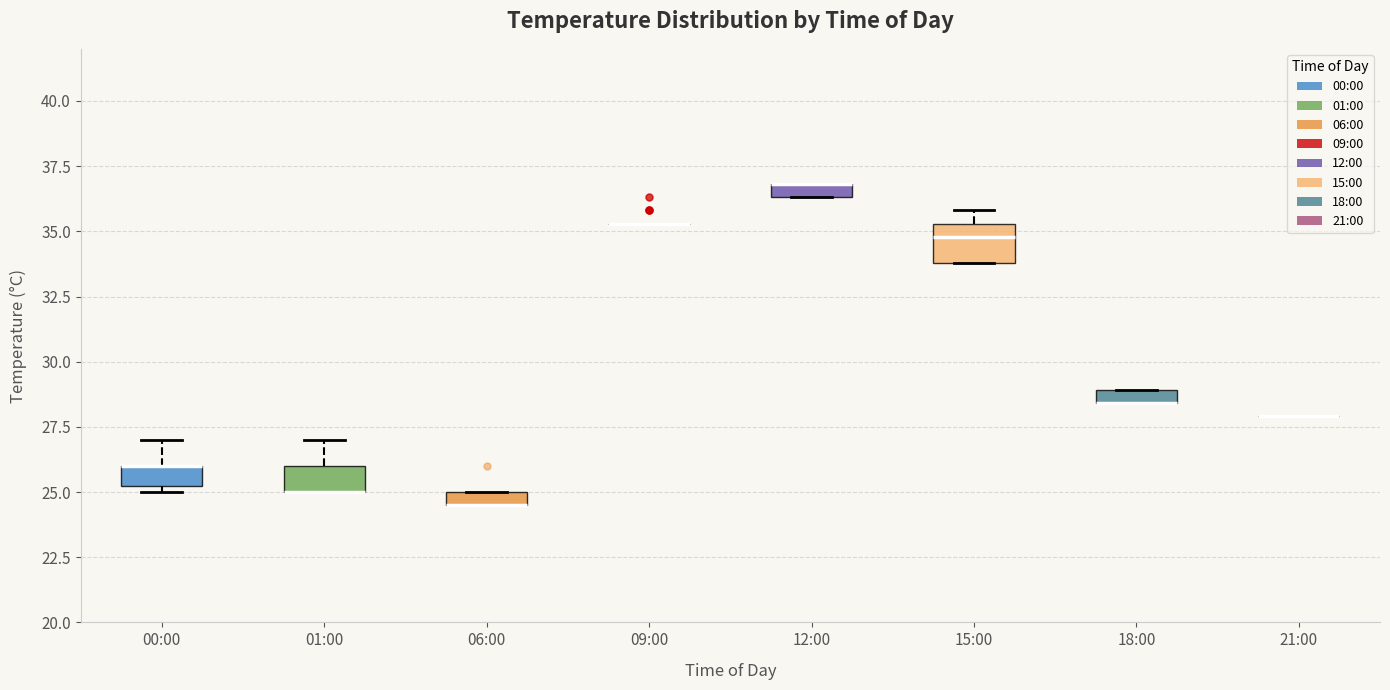

Where is the upper edge of the box for 18:00 on the y-axis? The values are not printed on the chart, so give them approximately, as read against the axis.

29.0